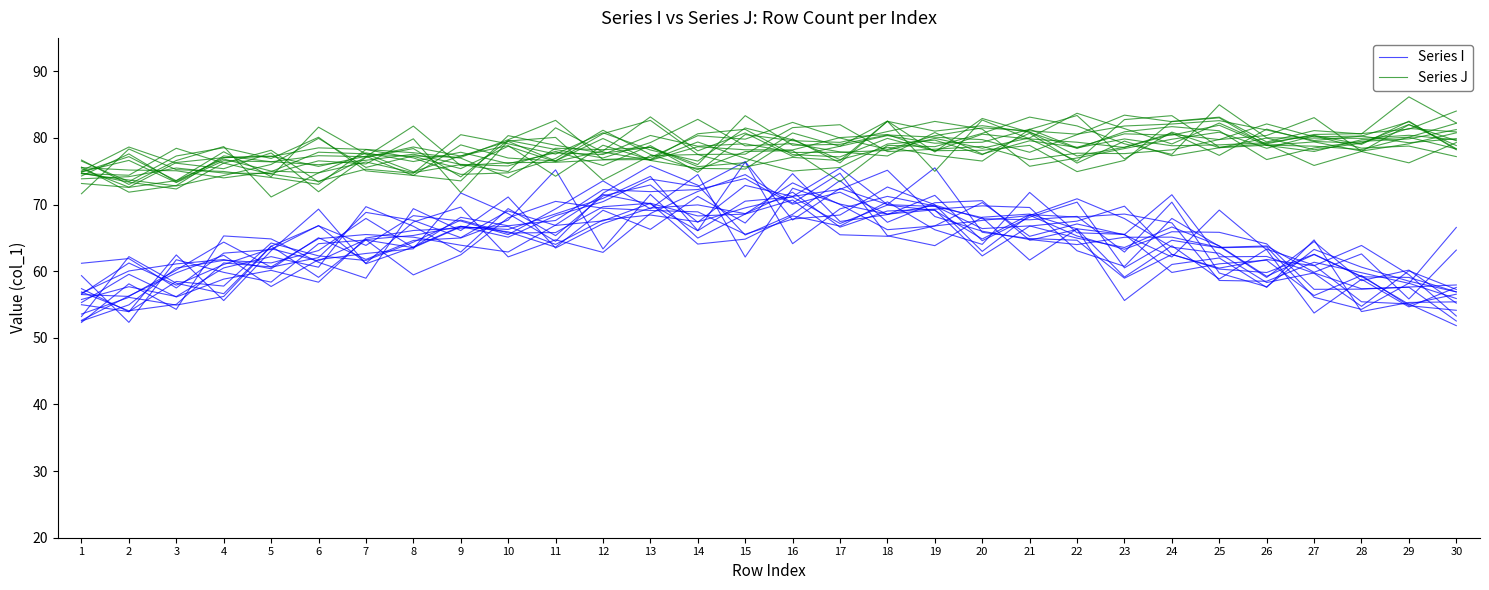

What is the value of the Series J point at the 17th from the left?

80.0